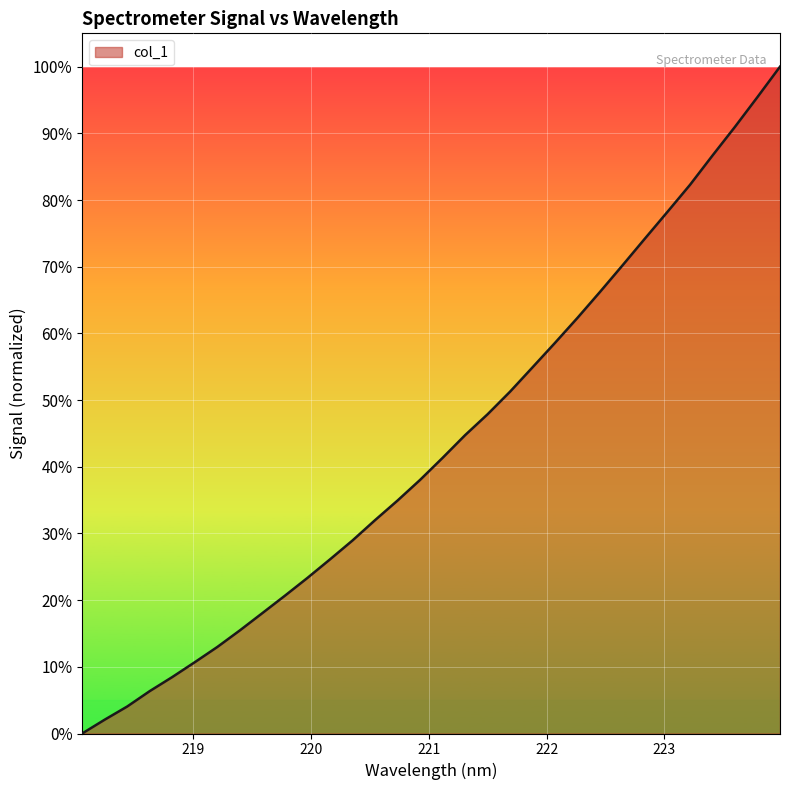

What is the value of the 11th point from the left?

0.2